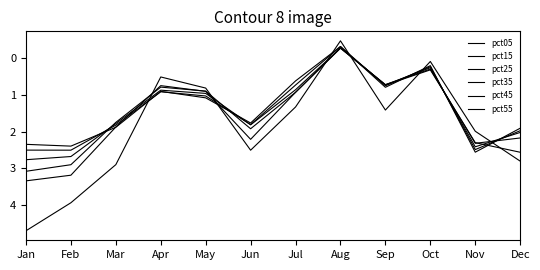

How many lines are shown in the chart?

6